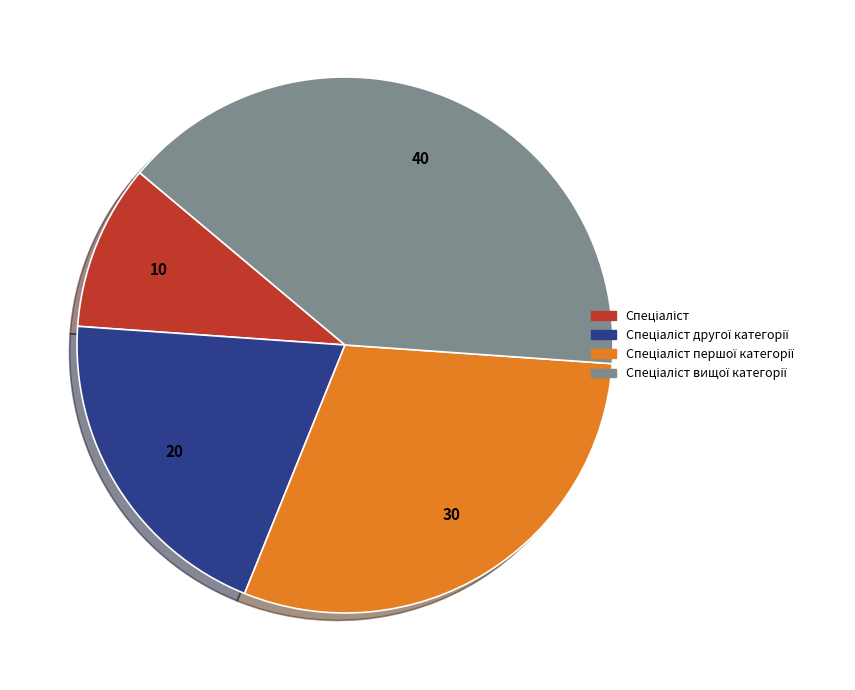

Is there a majority slice in this chart?

No